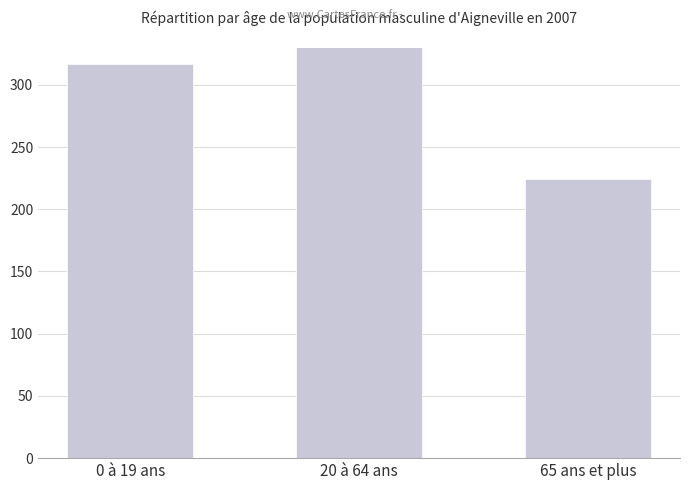

Rank the categories by value from highest to lowest.

20 à 64 ans, 0 à 19 ans, 65 ans et plus